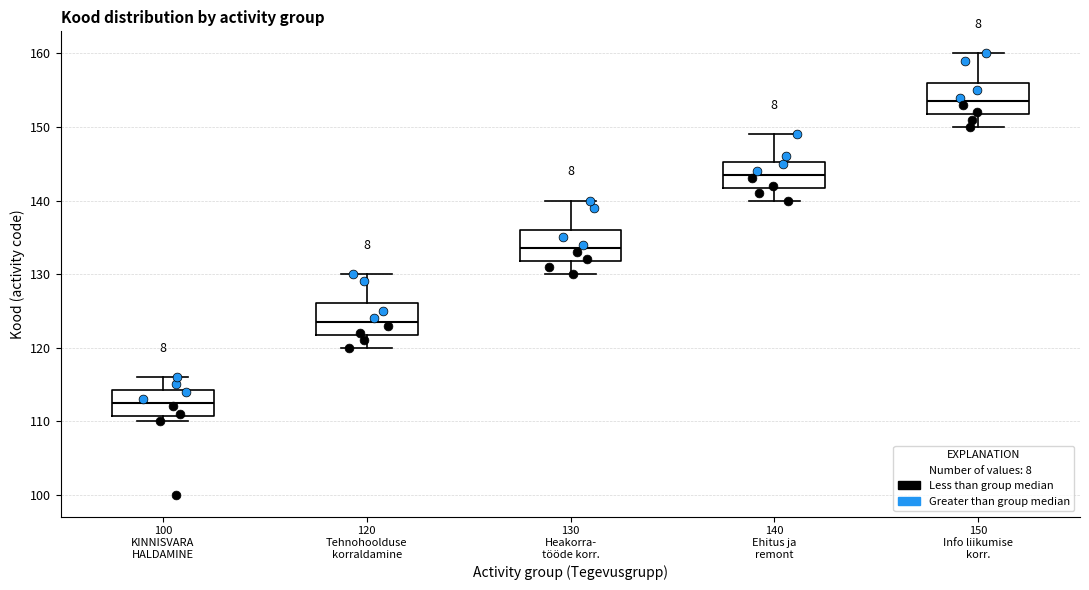

Which box's median line is the lowest?

100 KINNISVARA HALDAMINE